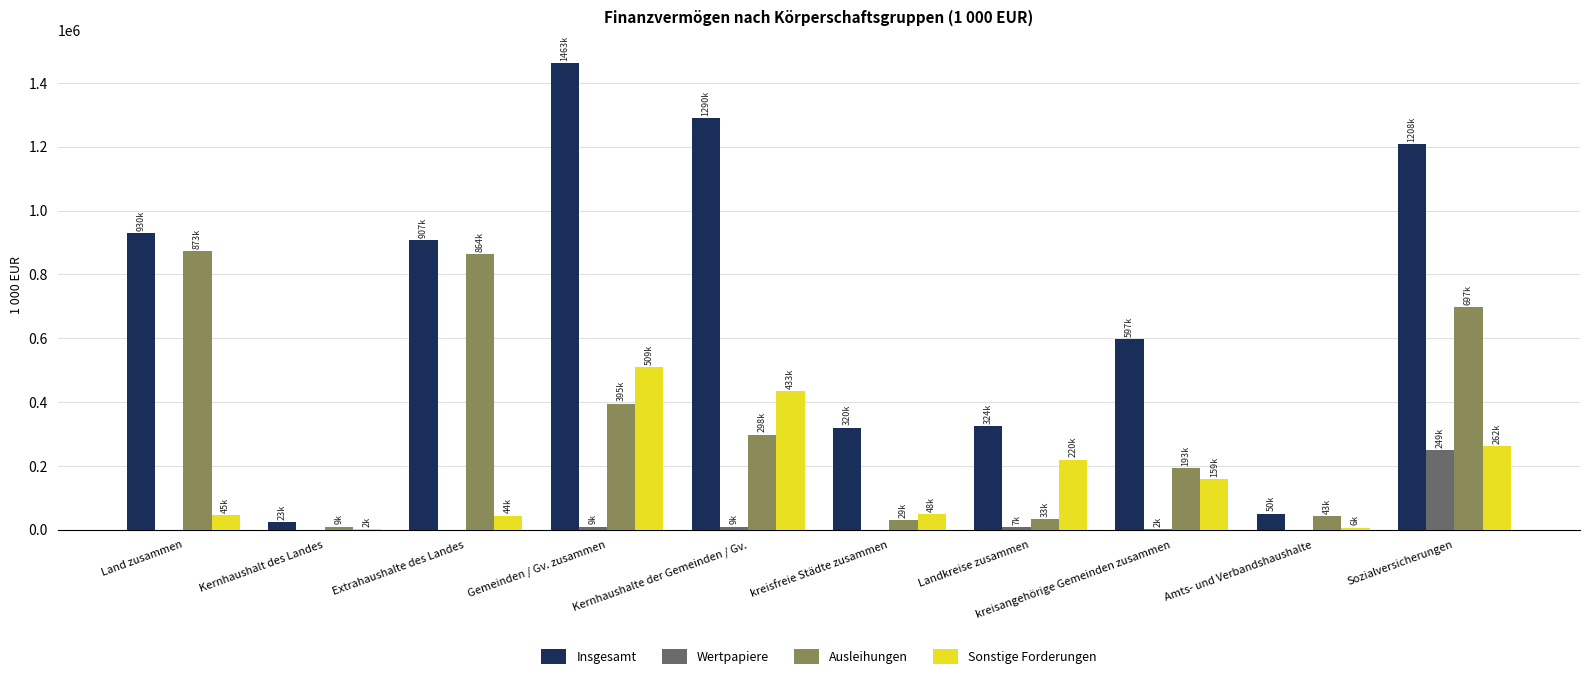

Which series has the largest total across all categories?

Insgesamt